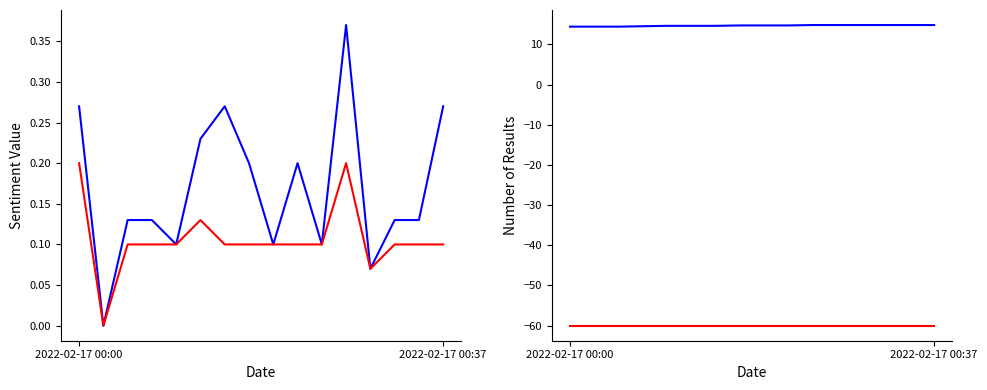

What is the difference between the maximum and minimum values in the SDS_P2 series?

0.2